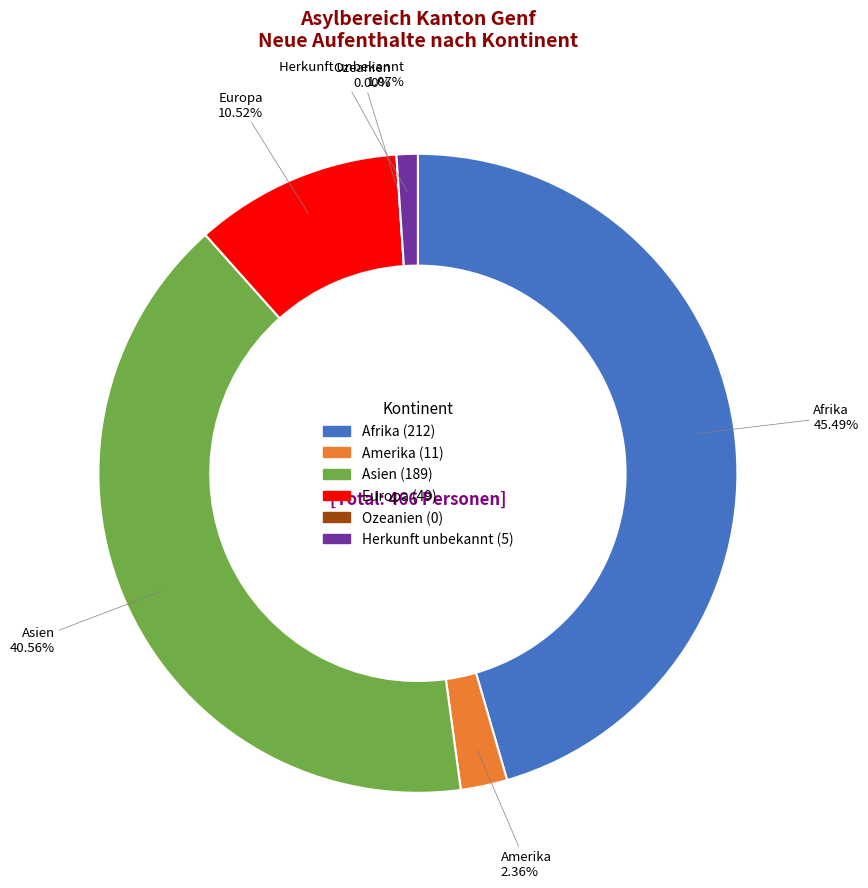

To the nearest percent, what percentage of the pie is Asien?

41%